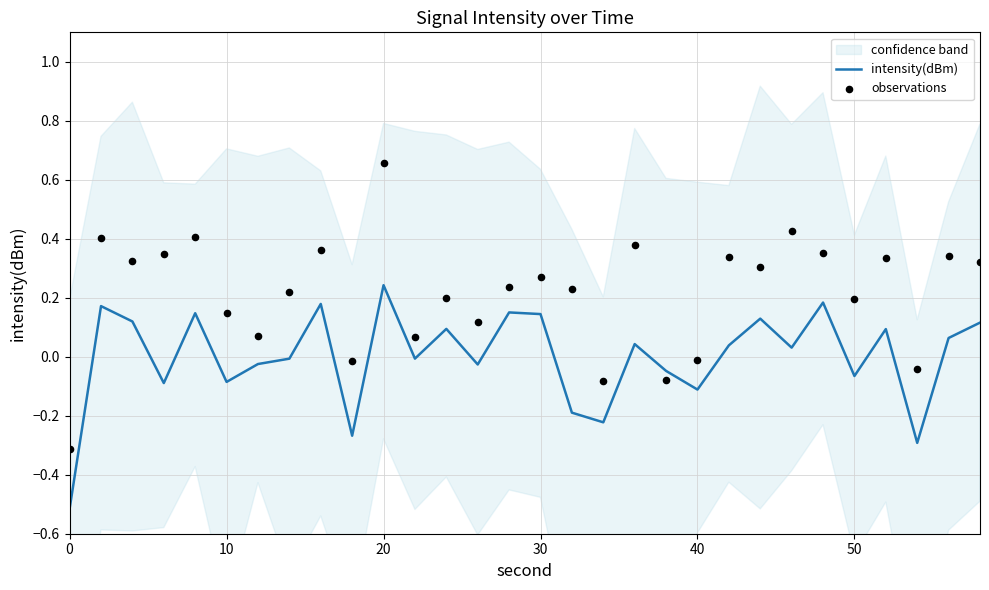

At how many categories does at least one series exceed 0?

24